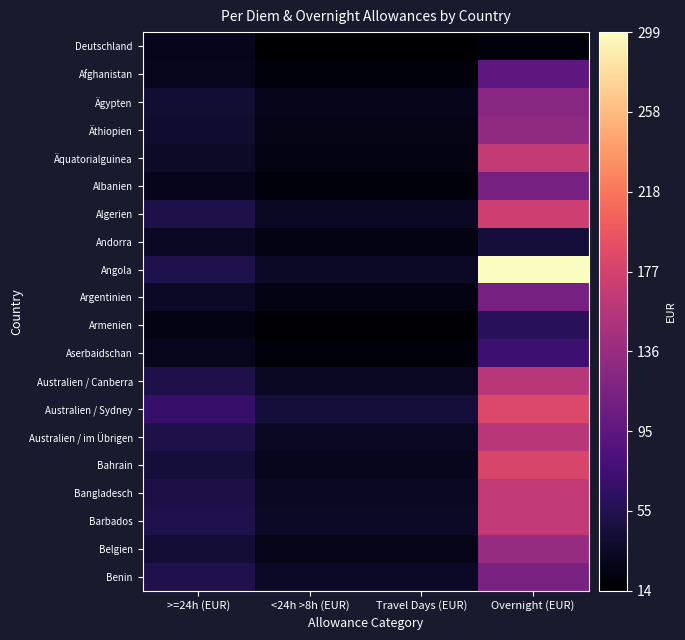

What is the maximum value shown in the chart?

299